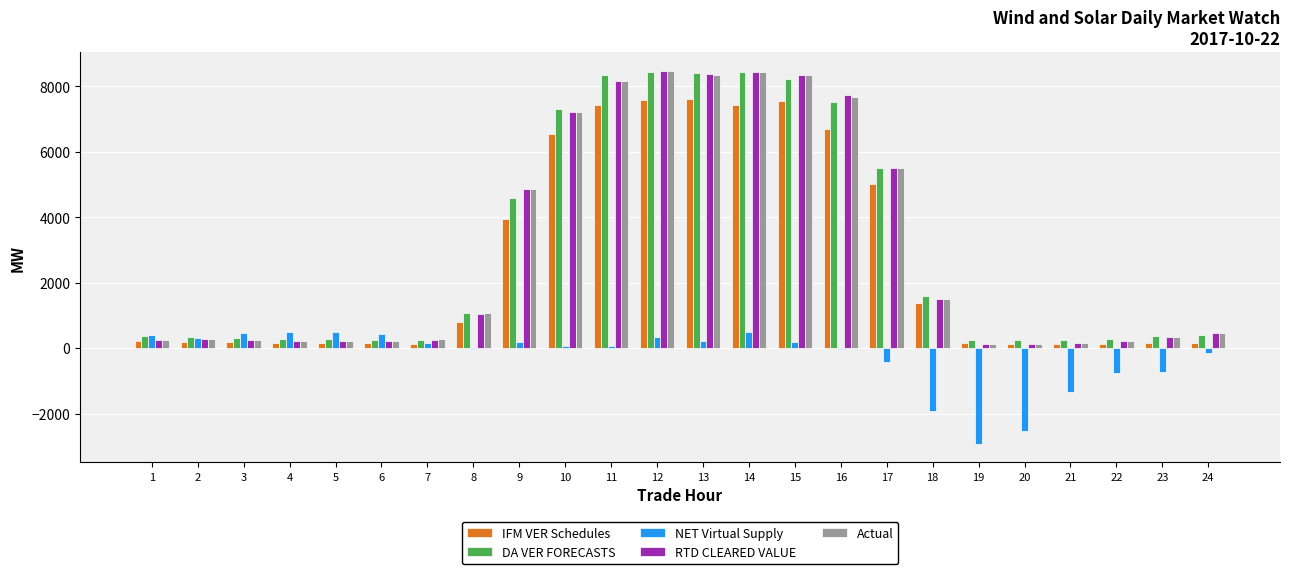

At which label is NET Virtual Supply closest to -1201?

21